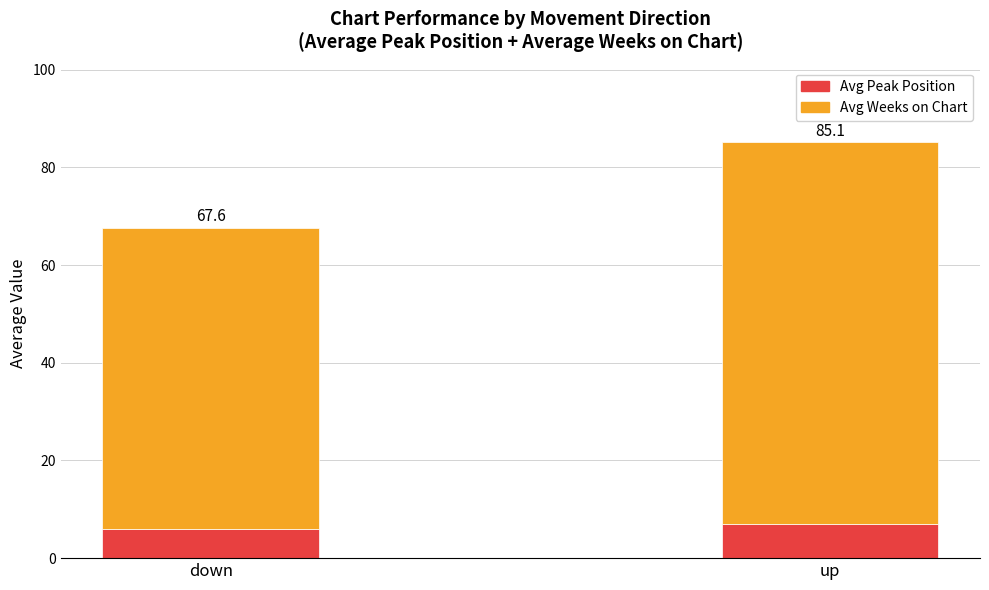

What are all the series names shown in the legend?

Avg Peak Position, Avg Weeks on Chart